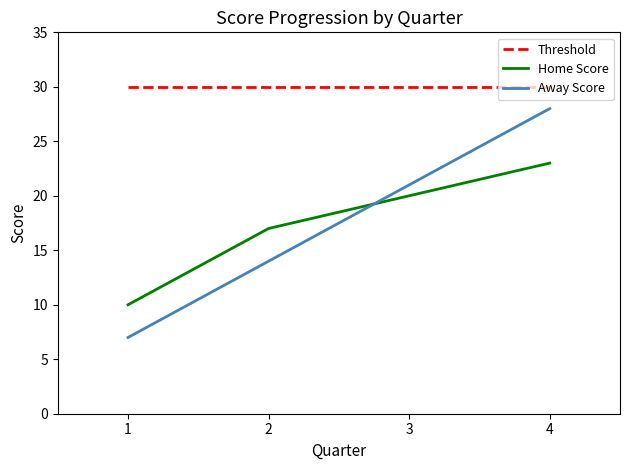

List the series in order of their peak value, lowest first.

Home Score, Away Score, Threshold